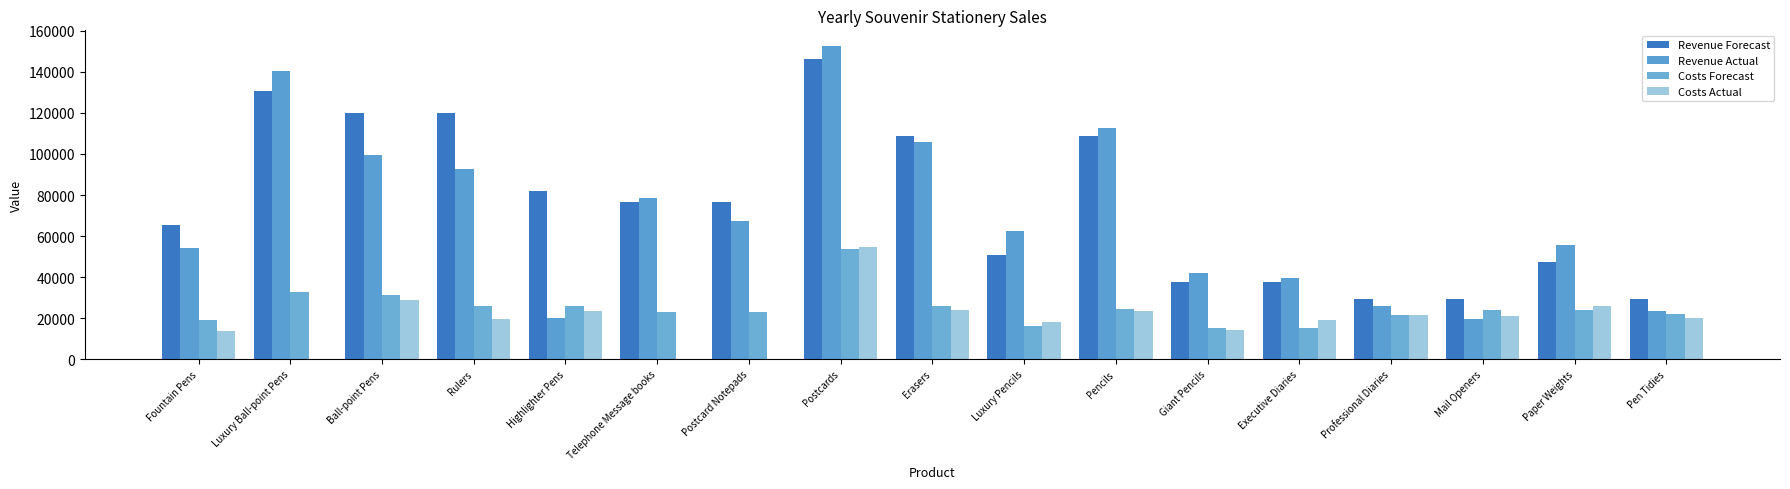

Is the value of Revenue Actual at Telephone Message books greater than the value of Costs Actual at Erasers?

Yes